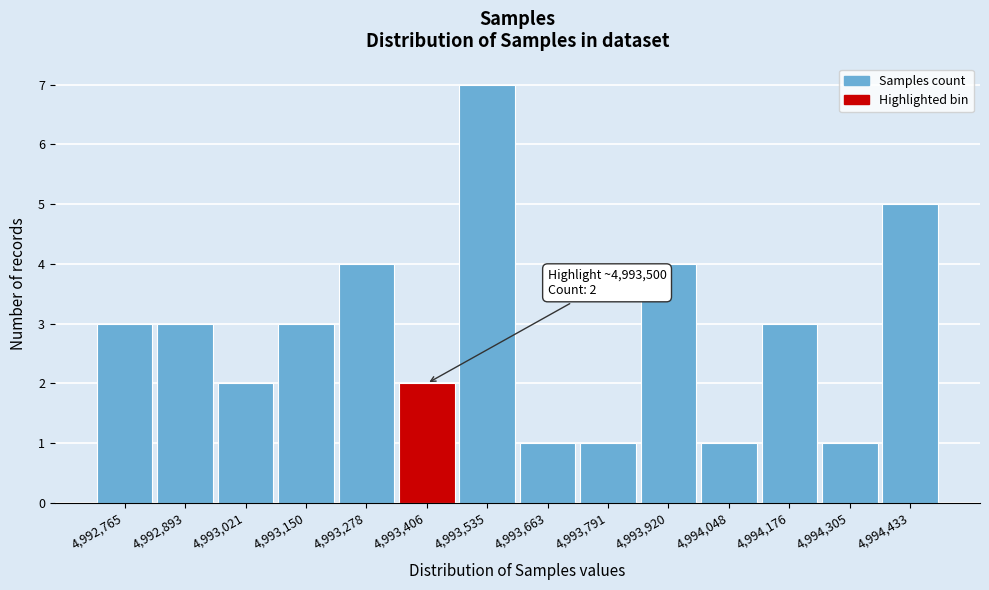

Reading left to right, list all the values displayed in this chart.

3	3	2	3	4	2	7	1	1	4	1	3	1	5